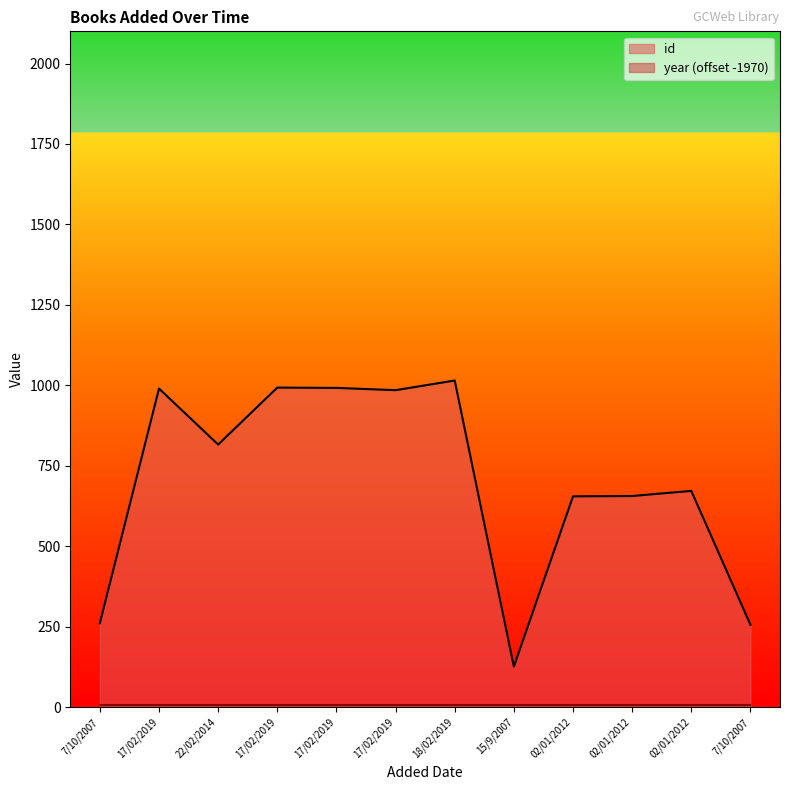

How many lines are shown in the chart?

2